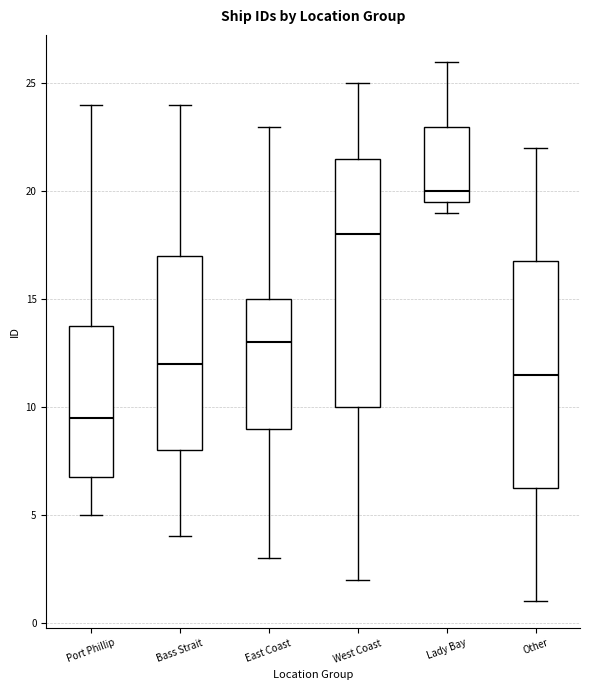

Reading left to right, read every box against the y-axis: the position of its median line, the range the box covers, and the ends of its whiskers. The values are not printed on the chart, so give them approximately, as read against the axis.

Port Phillip: median 9.5, box 7.0 to 14.0, whiskers 5.0 to 24.0
Bass Strait: median 12.0, box 8.0 to 17.0, whiskers 4.0 to 24.0
East Coast: median 13.0, box 9.0 to 15.0, whiskers 3.0 to 23.0
West Coast: median 18.0, box 10.0 to 21.5, whiskers 2.0 to 25.0
Lady Bay: median 20.0, box 19.5 to 23.0, whiskers 19.0 to 26.0
Other: median 11.5, box 6.5 to 17.0, whiskers 1.0 to 22.0